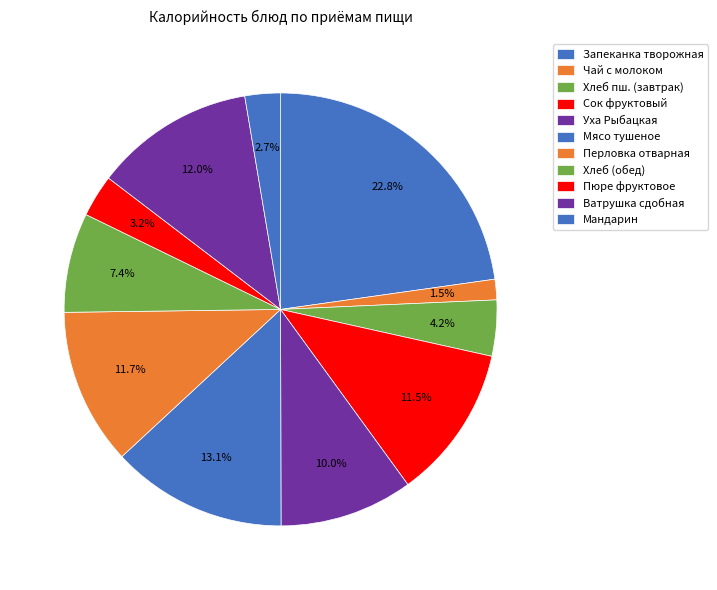

How many slices are in this pie chart?

11